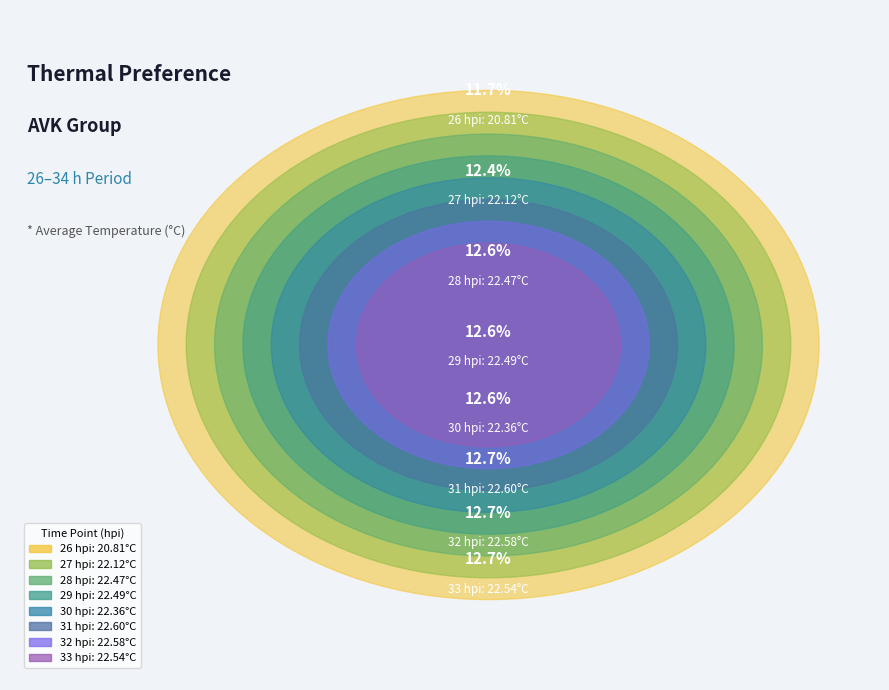

What percentage is the 27 hpi slice, to the nearest percent?

12%